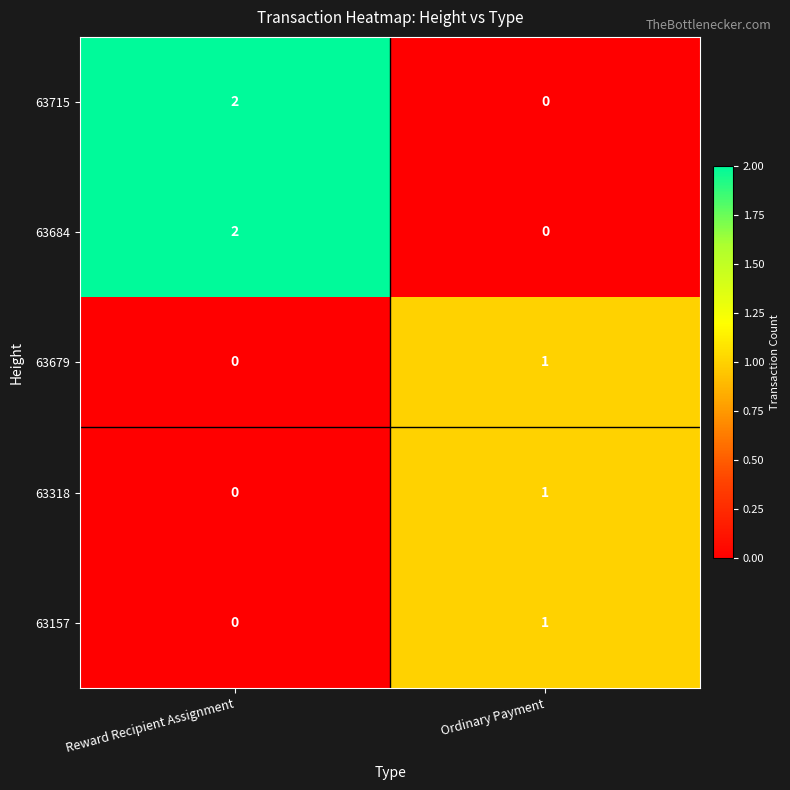

Where is 63318 nearest to the value 0?

Reward Recipient Assignment